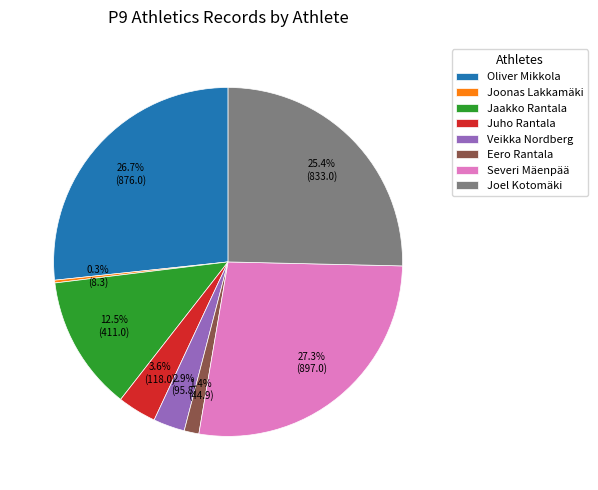

How much of the chart is everything except Jaakko Rantala?

87.5%